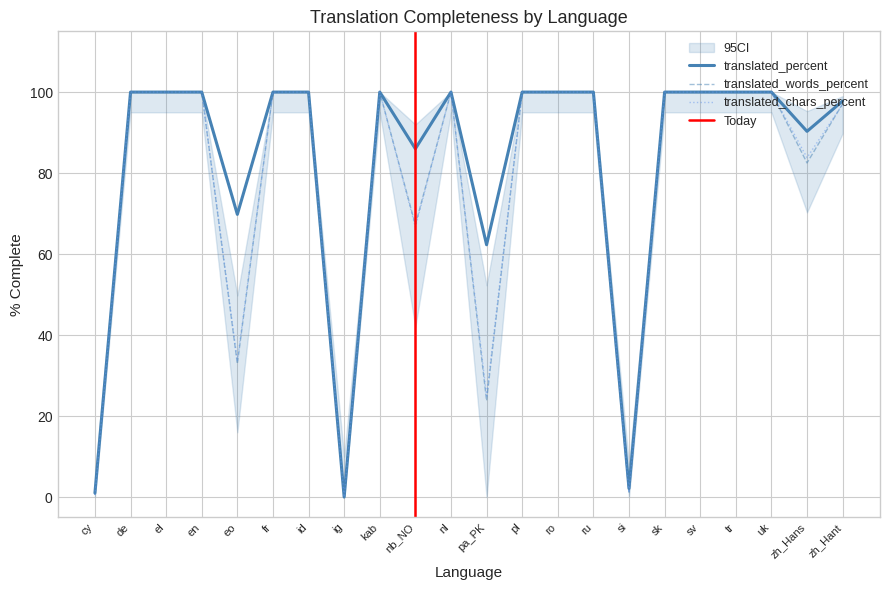

Which category has the highest value across all series?

de